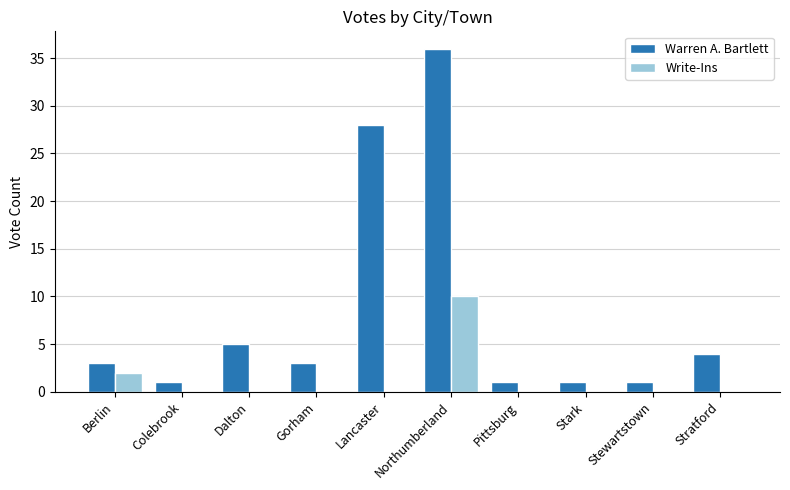

Reading left to right, extract all data points from this chart.

Warren A. Bartlett: 3	1	5	3	28	36	1	1	1	4
Write-Ins: 2	0	0	0	0	10	0	0	0	0